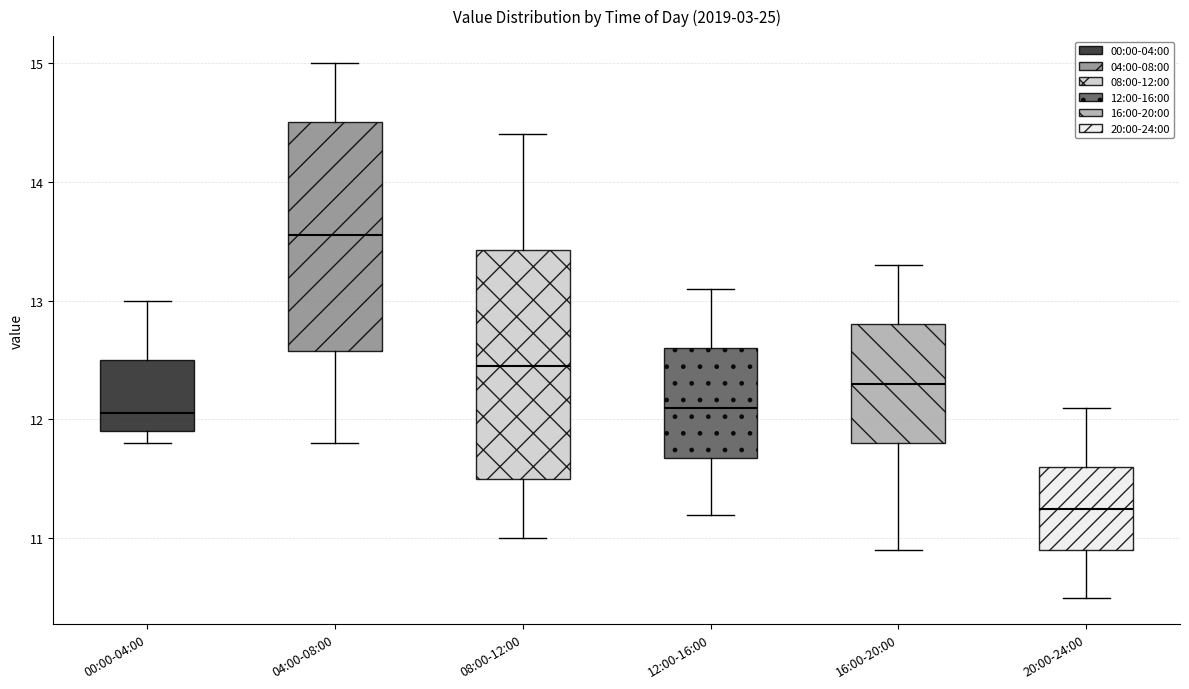

Reading left to right, transcribe this box plot: for each box, give where its median line is, the range the box spans, and where its two whiskers end, as read against the y-axis. The values are not printed on the chart, so give them approximately, as read against the axis.

00:00-04:00: median 12.1, box 11.9 to 12.5, whiskers 11.8 to 13.0
04:00-08:00: median 13.6, box 12.6 to 14.5, whiskers 11.8 to 15.0
08:00-12:00: median 12.5, box 11.5 to 13.4, whiskers 11.0 to 14.4
12:00-16:00: median 12.1, box 11.7 to 12.6, whiskers 11.2 to 13.1
16:00-20:00: median 12.3, box 11.8 to 12.8, whiskers 10.9 to 13.3
20:00-24:00: median 11.3, box 10.9 to 11.6, whiskers 10.5 to 12.1